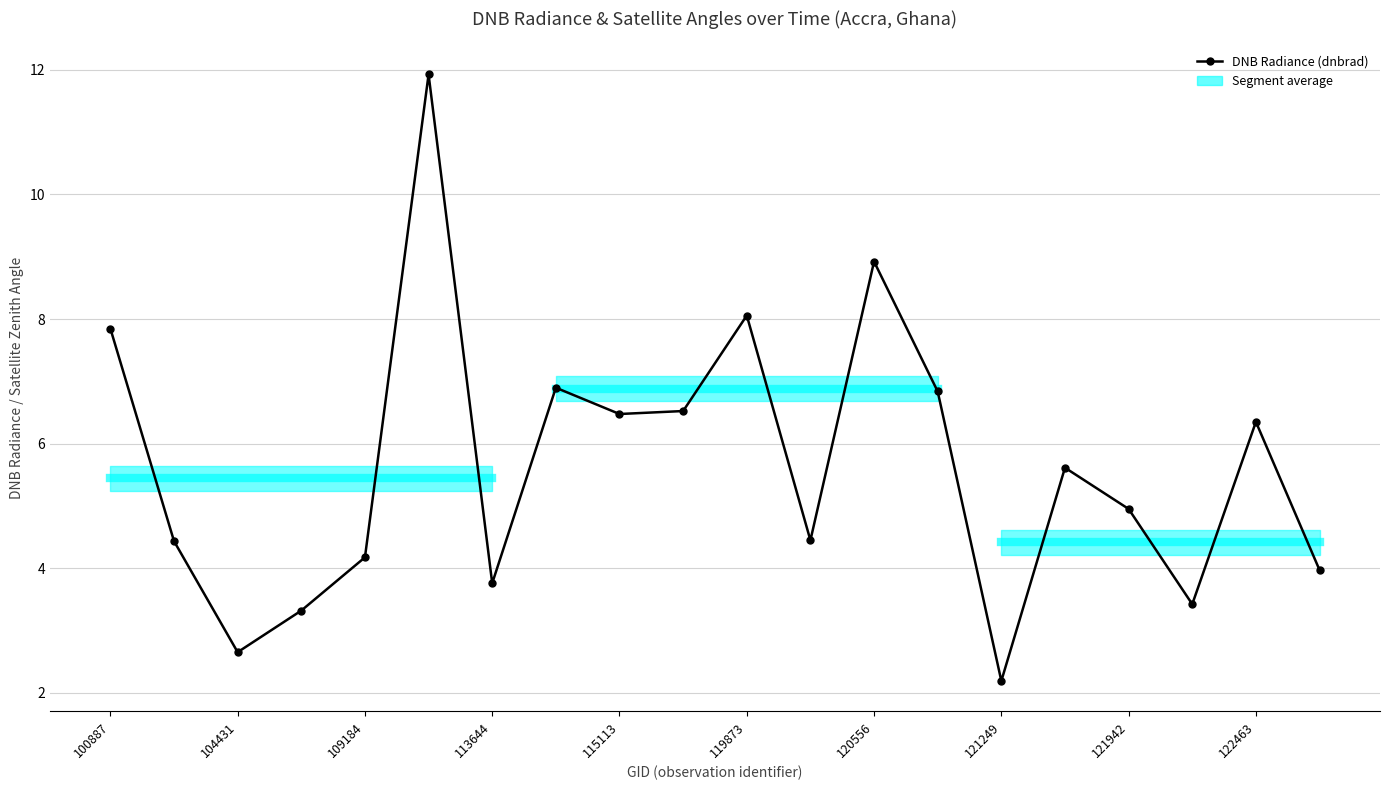

Is this an area chart (filled region under the line)?

No